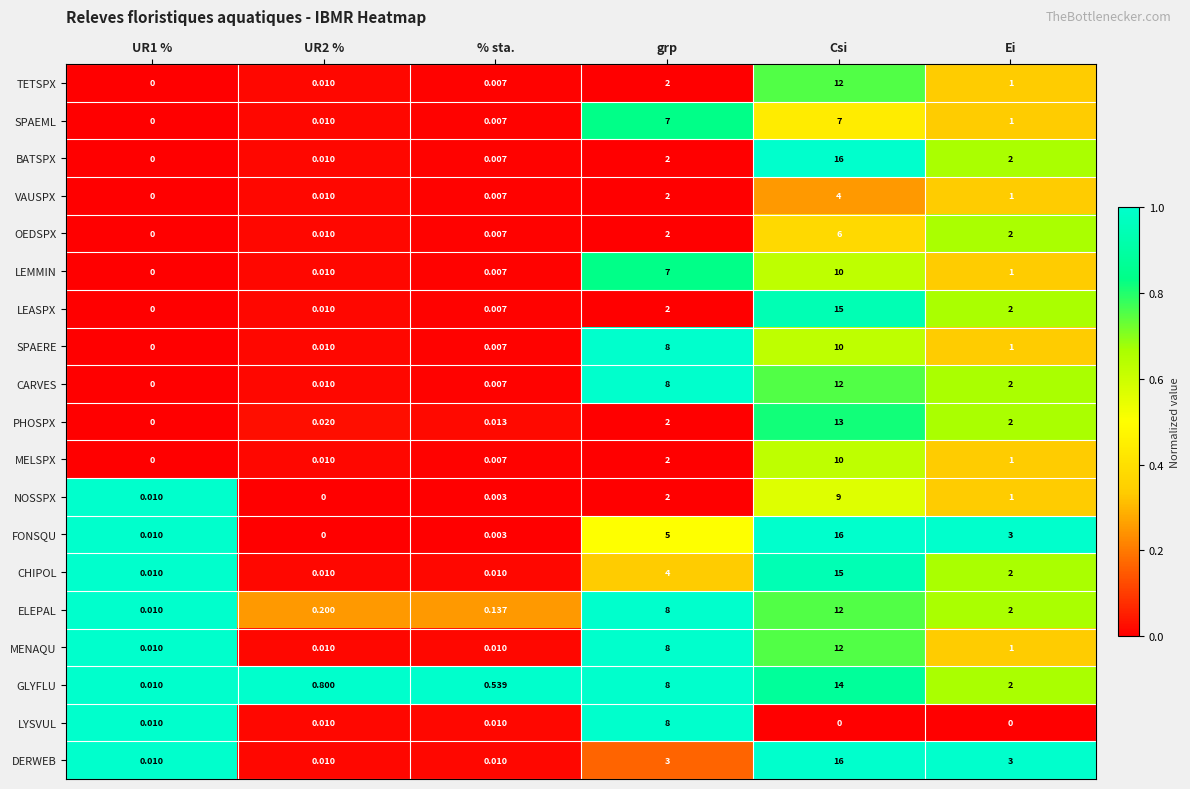

Which series has the largest total across all categories?

GLYFLU